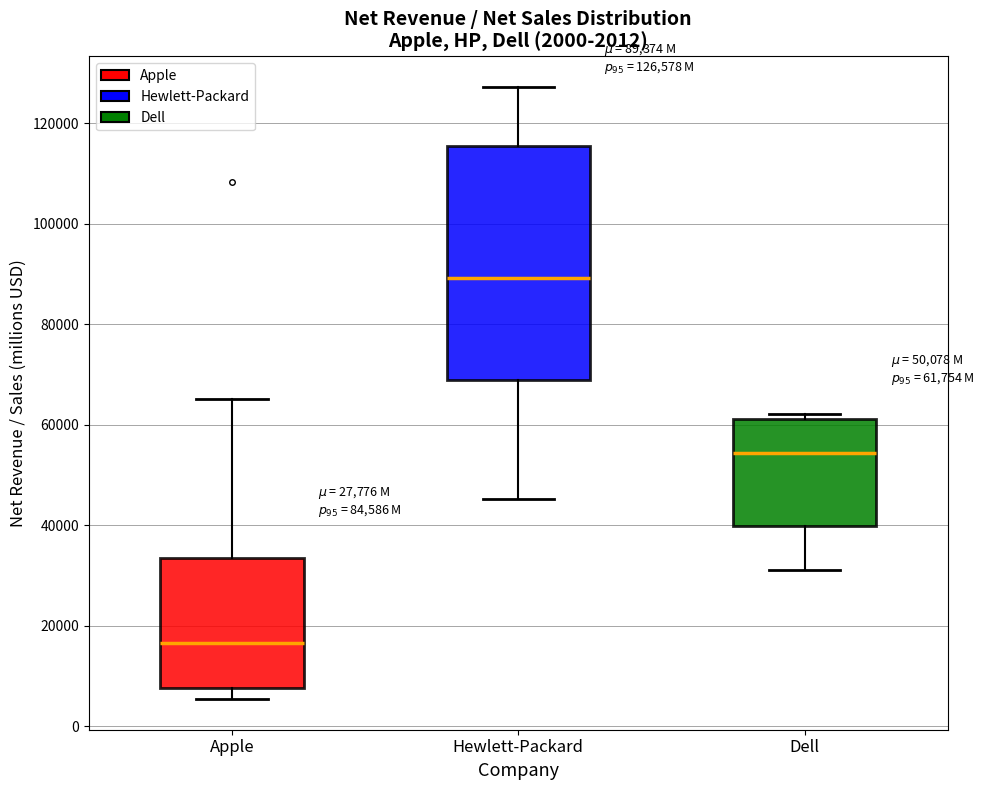

Comparing the boxes themselves (not the whiskers), which one is the tallest?

Hewlett-Packard